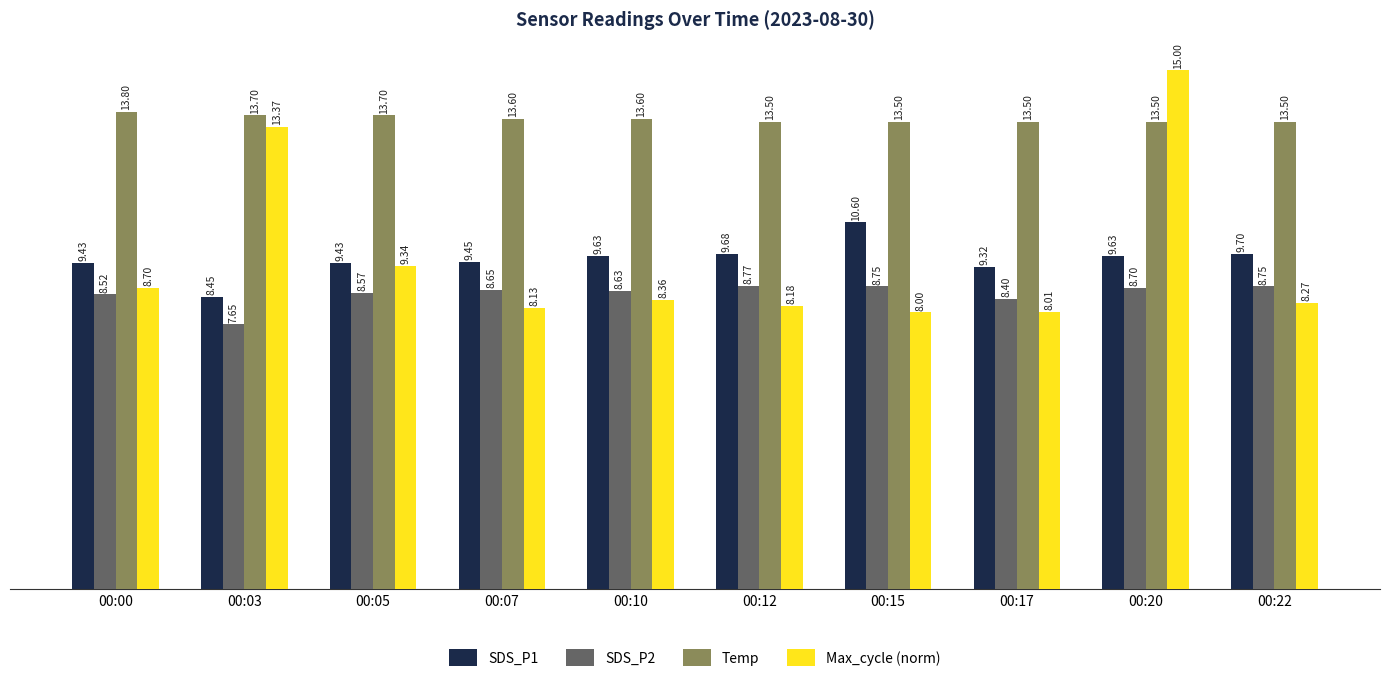

List the labels in order of Max_cycle (norm) value, smallest first.

00:15, 00:17, 00:07, 00:12, 00:22, 00:10, 00:00, 00:05, 00:03, 00:20